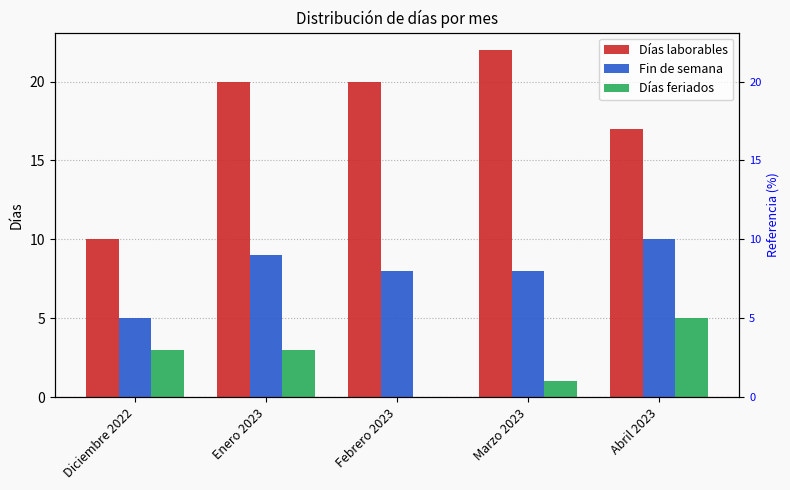

Between Enero 2023 and Febrero 2023, which series saw the biggest shift?

Días feriados